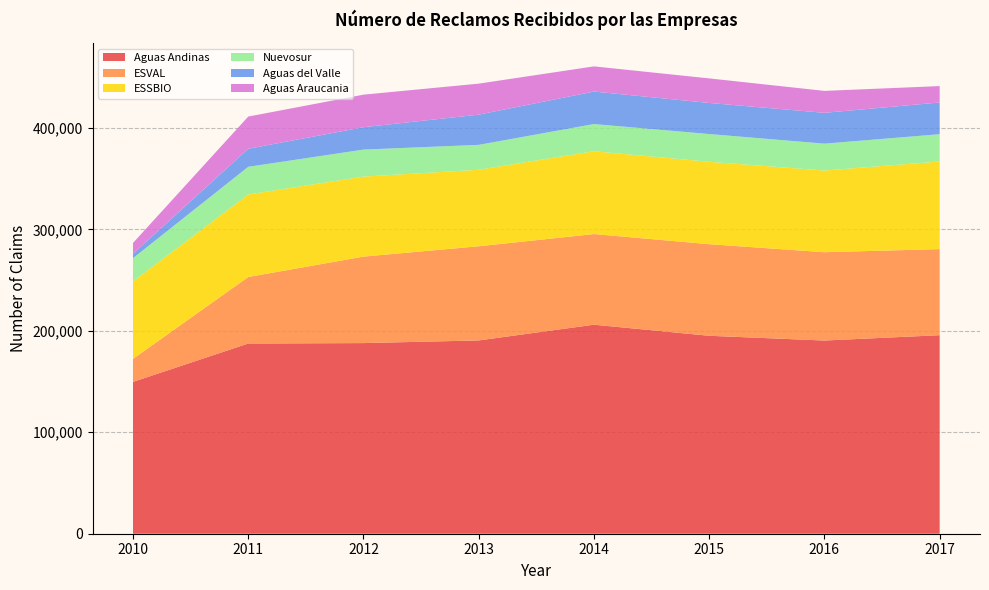

Reading left to right, extract all data points from this chart.

Aguas Andinas: 2010=149649	2011=187466	2012=187886	2013=190509	2014=206012	2015=195091	2016=190405	2017=195675
ESVAL: 2010=22643	2011=65550	2012=85227	2013=92803	2014=89334	2015=90268	2016=87048	2017=84830
ESSBIO: 2010=76367	2011=81326	2012=78868	2013=75401	2014=81628	2015=81216	2016=80496	2017=86369
Nuevosur: 2010=22930	2011=27278	2012=26619	2013=24554	2014=26796	2015=27350	2016=26498	2017=26888
Aguas del Valle: 2010=4381	2011=17763	2012=22059	2013=29762	2014=32014	2015=30641	2016=30368	2017=31268
Aguas Araucania: 2010=10585	2011=31749	2012=32069	2013=30559	2014=24819	2015=24196	2016=21633	2017=16153